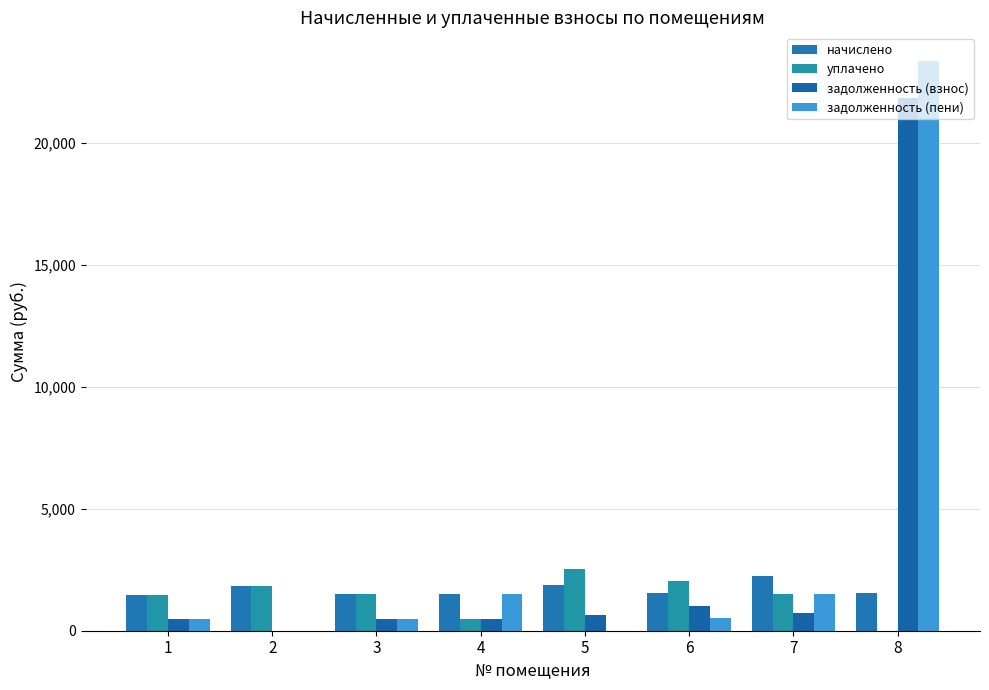

How many groups of bars are there?

8